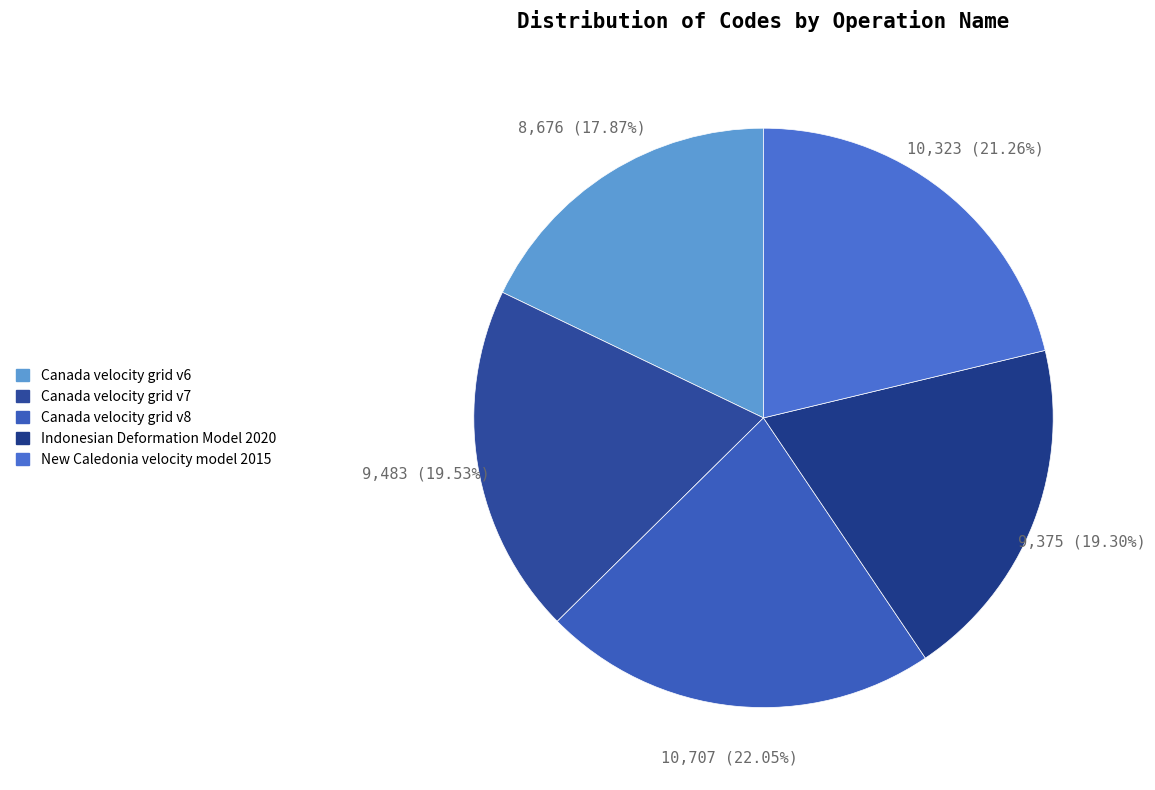

Count the number of slices in the pie.

5